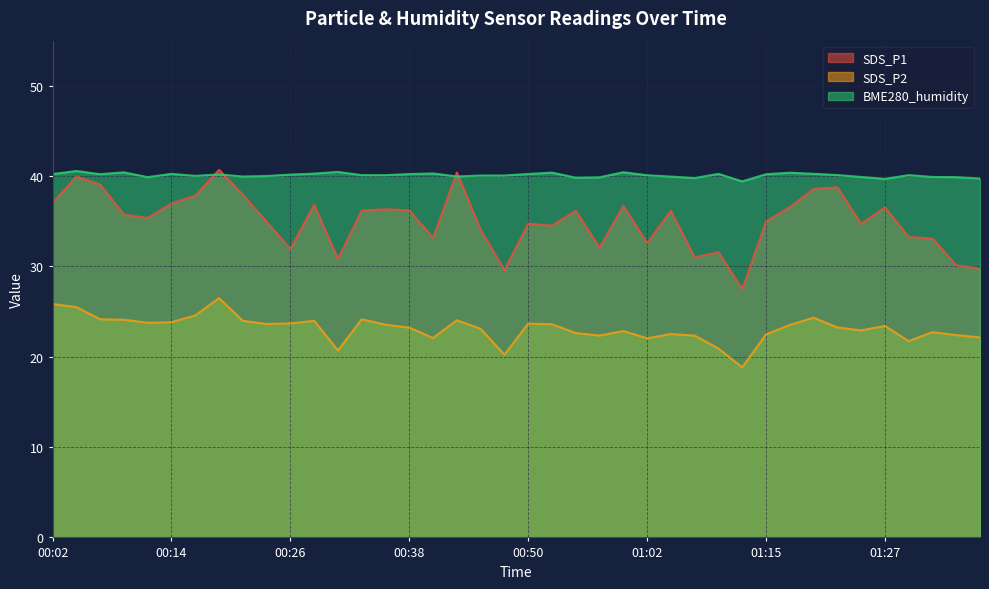

The BME280_humidity series shows 20.1 at 00:38. True or false?

False